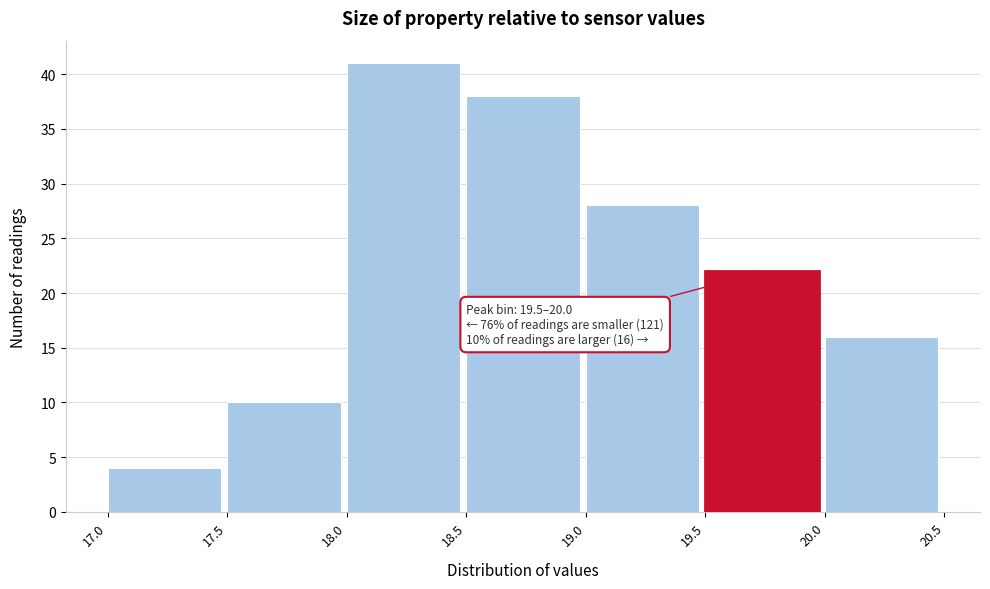

Over which range of the x-axis is the bar tallest?

18.0 to 18.5